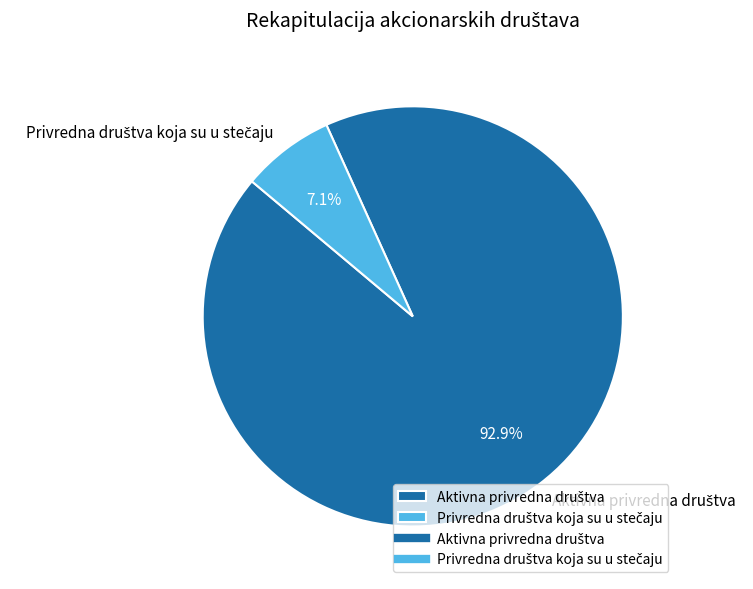

Is there a majority slice in this chart?

Yes